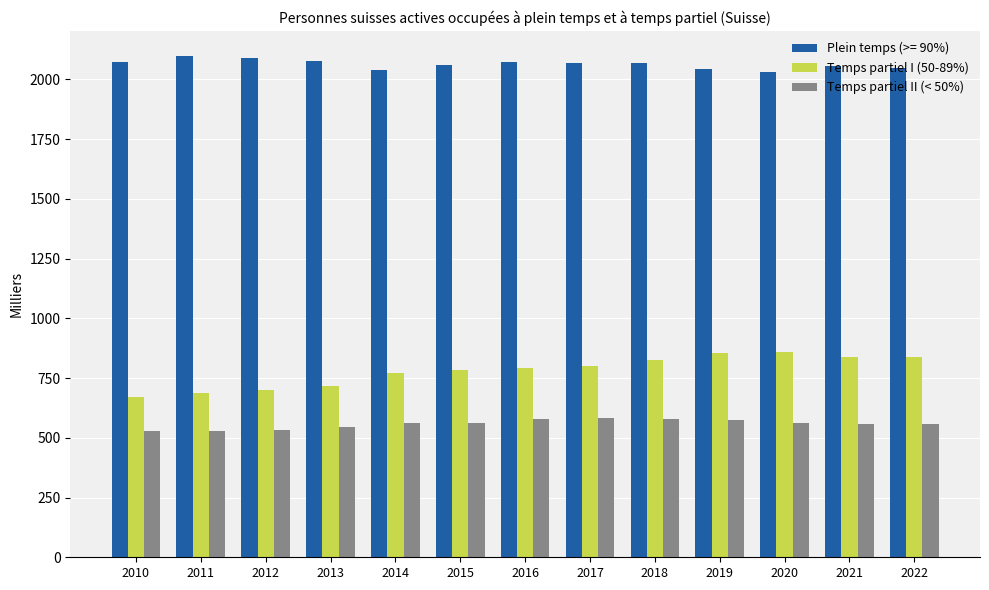

Where does the Temps partiel II (< 50%) series first go above 560?

2014